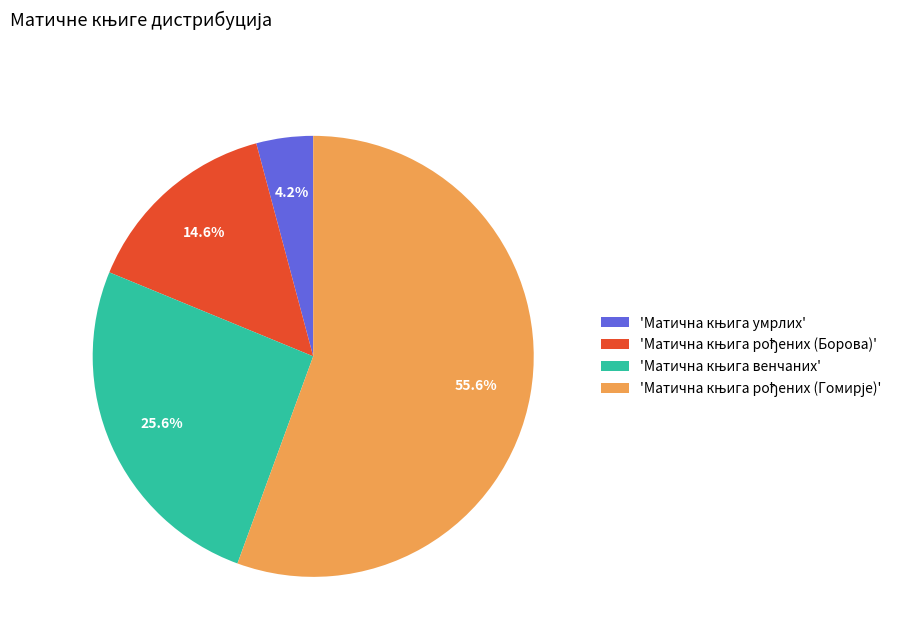

Is there any slice that represents more than half of the pie?

Yes